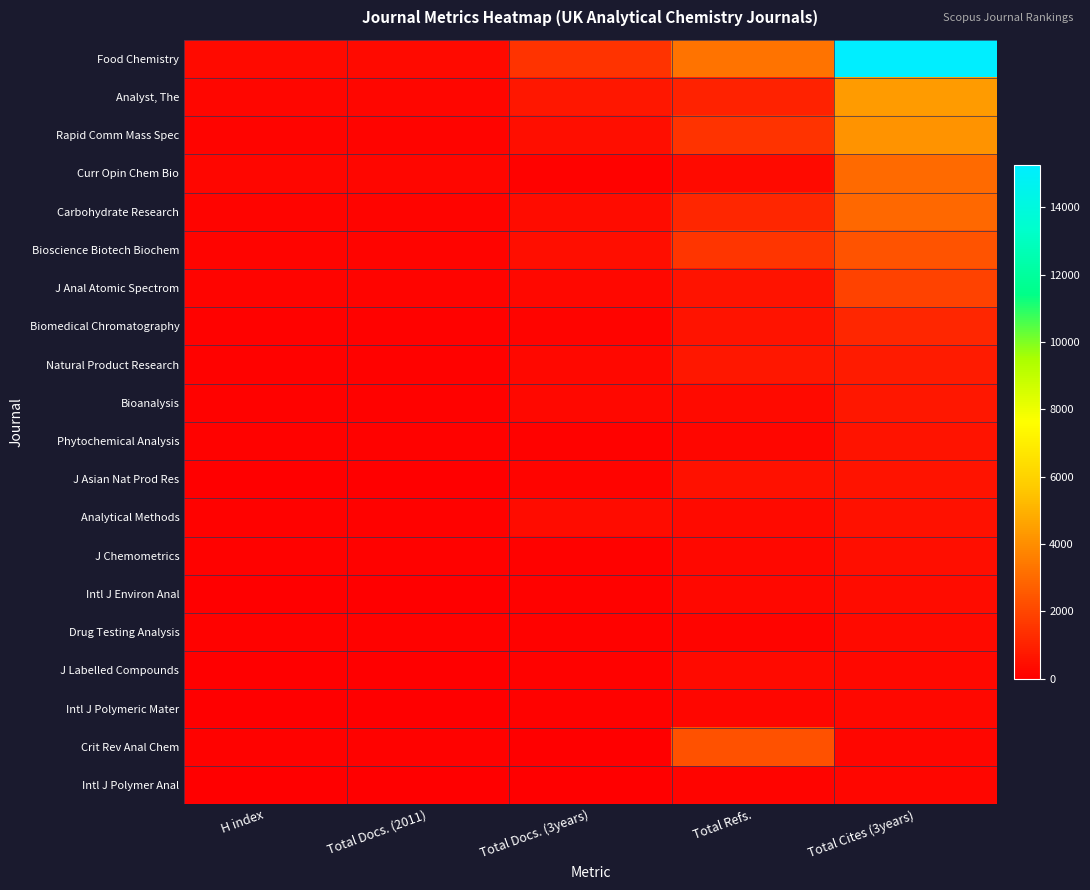

Rank the series at H index from lowest to highest value.

Intl J Polymeric Mater, J Asian Nat Prod Res, Intl J Environ Anal, J Labelled Compounds, Intl J Polymer Anal, Drug Testing Analysis, Bioanalysis, Biomedical Chromatography, Natural Product Research, Crit Rev Anal Chem, Phytochemical Analysis, Analytical Methods, J Chemometrics, J Anal Atomic Spectrom, Bioscience Biotech Biochem, Rapid Comm Mass Spec, Carbohydrate Research, Analyst, The, Curr Opin Chem Bio, Food Chemistry